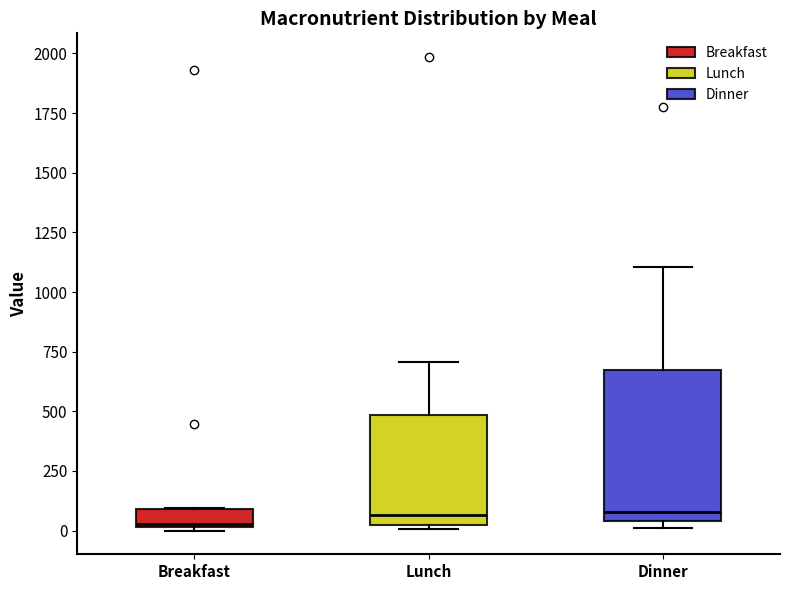

Reading left to right, transcribe this box plot: for each box, give where its median line is, the range the box spans, and where its two whiskers end, as read against the y-axis. The values are not printed on the chart, so give them approximately, as read against the axis.

Breakfast: median 50, box 0 to 100, whiskers 0 to 100
Lunch: median 50, box 0 to 500, whiskers 0 (just below the box's lower edge) to 700
Dinner: median 100, box 50 to 650, whiskers 0 to 1100